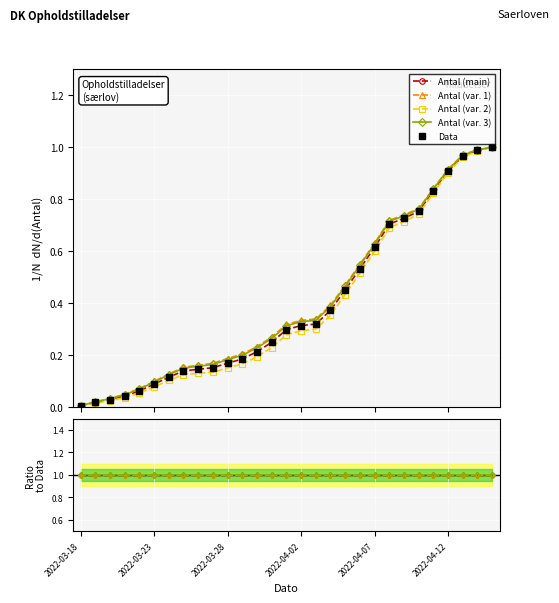

Where is the first local minimum for Antal (var. 2)?

14